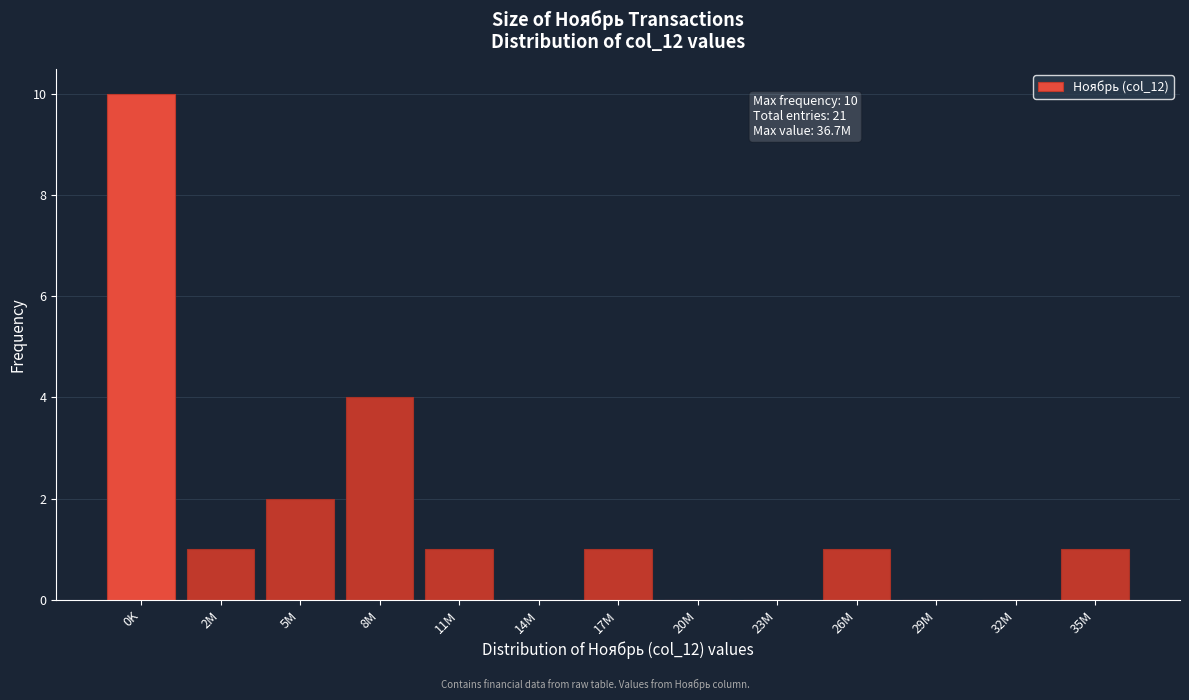

Reading left to right, extract all data points from this chart.

0K=10	2M=1	5M=2	8M=4	11M=1	14M=0	17M=1	20M=0	23M=0	26M=1	29M=0	32M=0	35M=1